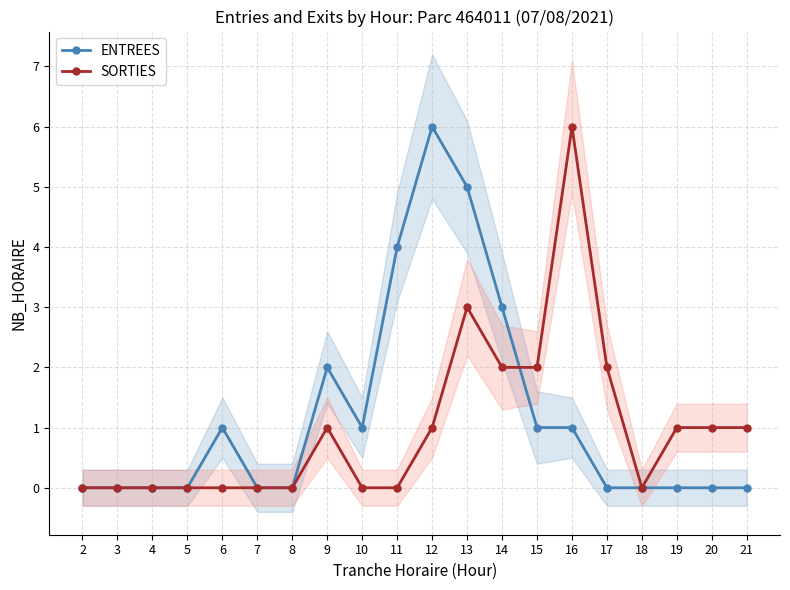

What is the difference between the second highest and minimum values in the SORTIES series?

3